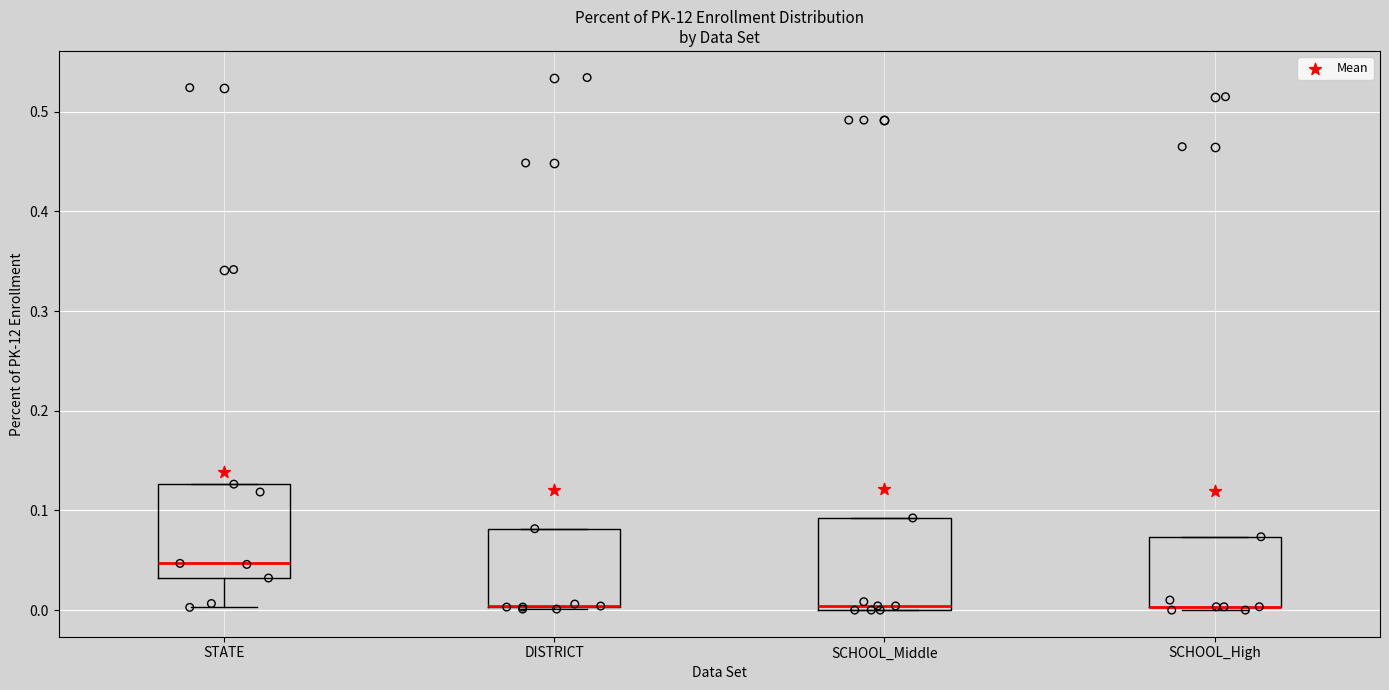

Reading left to right, read every box against the y-axis: the position of its median line, the range the box covers, and the ends of its whiskers. The values are not printed on the chart, so give them approximately, as read against the axis.

STATE: median 0.05, box 0.03 to 0.13, whiskers 0.00 to 0.13
DISTRICT: median 0.00 (drawn on the box's lower edge), box 0.00 to 0.08, whiskers 0.00 to 0.08
SCHOOL_Middle: median 0.00 (just above the box's lower edge), box 0.00 to 0.09, whiskers 0.00 to 0.09
SCHOOL_High: median 0.00 (drawn on the box's lower edge), box 0.00 to 0.07, whiskers 0.00 (just below the box's lower edge) to 0.07